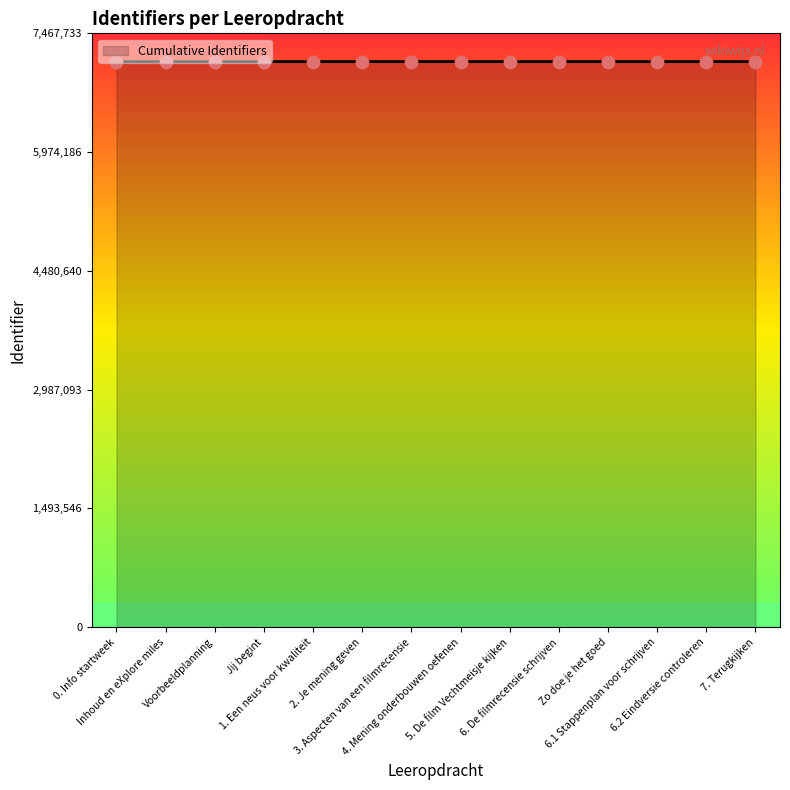

What is the change in value from Jij begint to Zo doe je het goed?

+14